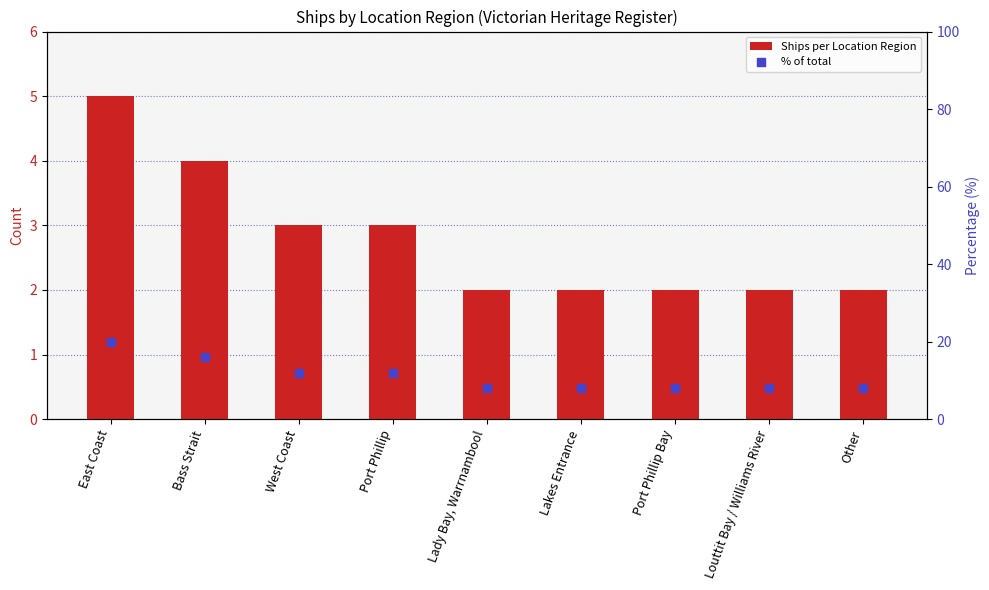

Which series reaches the maximum Y coordinate?

% of total